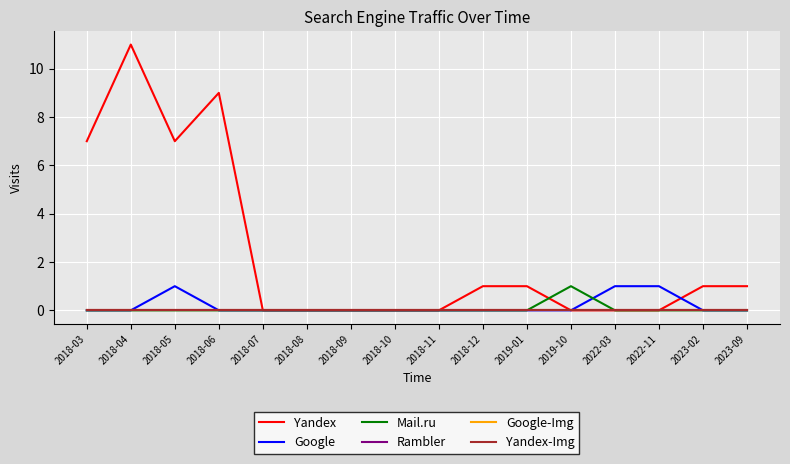

Reading right to left, transcribe all the data shown in this chart.

Yandex: 1	1	0	0	0	1	1	0	0	0	0	0	9	7	11	7
Google: 0	0	1	1	0	0	0	0	0	0	0	0	0	1	0	0
Mail.ru: 0	0	0	0	1	0	0	0	0	0	0	0	0	0	0	0
Rambler: 0	0	0	0	0	0	0	0	0	0	0	0	0	0	0	0
Google-Img: 0	0	0	0	0	0	0	0	0	0	0	0	0	0	0	0
Yandex-Img: 0	0	0	0	0	0	0	0	0	0	0	0	0	0	0	0